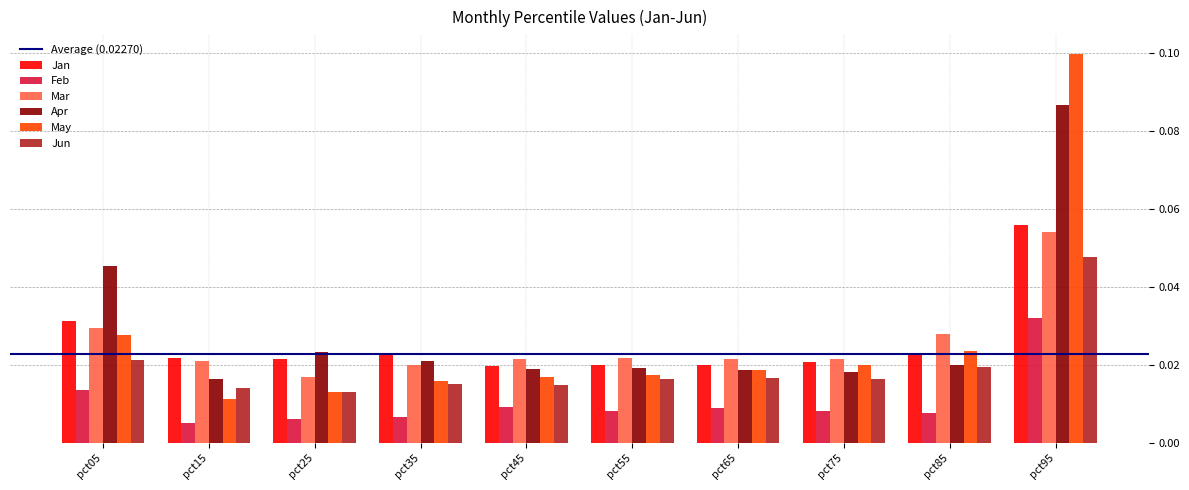

At which category is the sum across all series the highest?

pct95